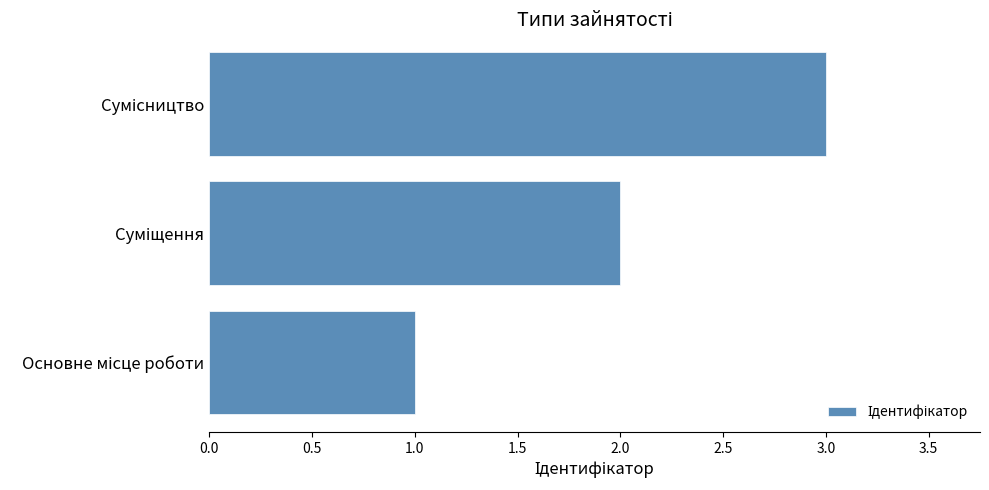

What is the sum of all values?

6